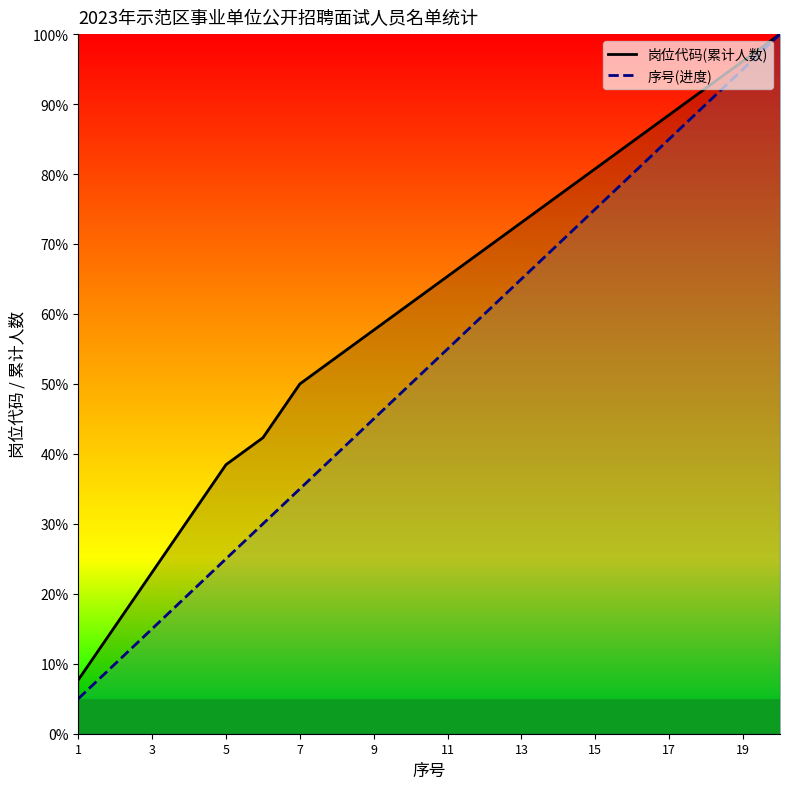

What is the difference between the maximum and minimum values in the 岗位代码(累计人数) series?

92.3